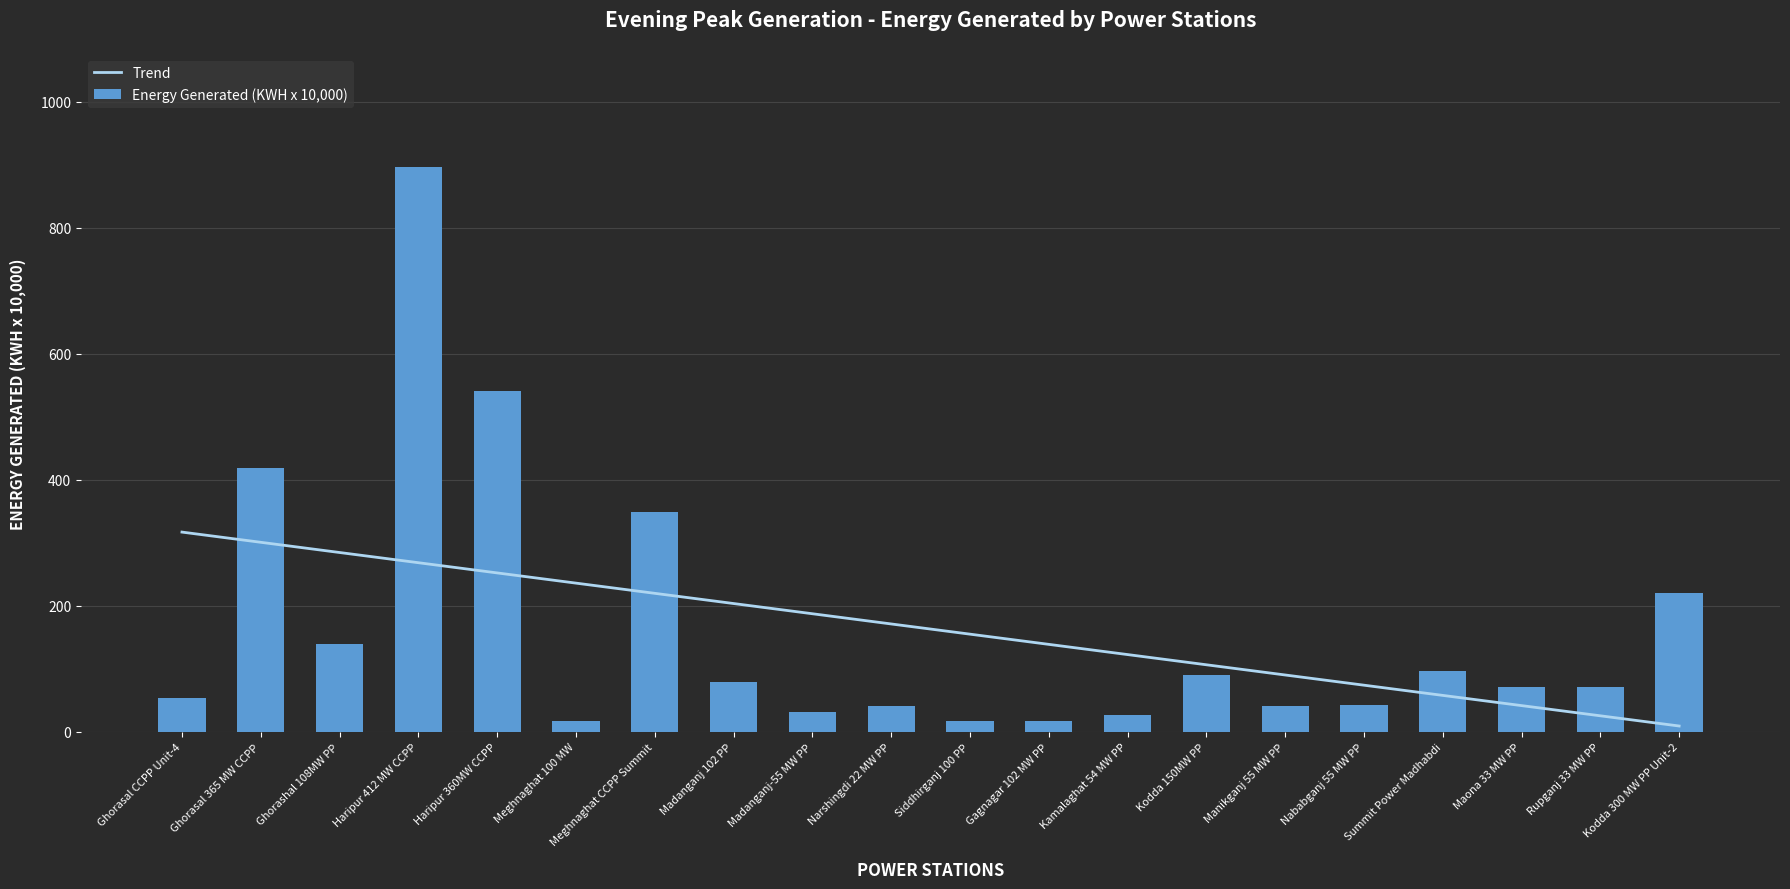

Rank the categories by value from highest to lowest.

Haripur 412 MW CCPP, Haripur 360MW CCPP, Ghorasal 365 MW CCPP, Meghnaghat CCPP Summit, Kodda 300 MW PP Unit-2, Ghorashal 108MW PP, Summit Power Madhabdi, Kodda 150MW PP, Madanganj 102 PP, Rupganj 33 MW PP, Maona 33 MW PP, Ghorasal CCPP Unit-4, Nababganj 55 MW PP, Narshingdi 22 MW PP, Manikganj 55 MW PP, Madanganj-55 MW PP, Kamalaghat 54 MW PP, Meghnaghat 100 MW, Gagnagar 102 MW PP, Siddhirganj 100 PP